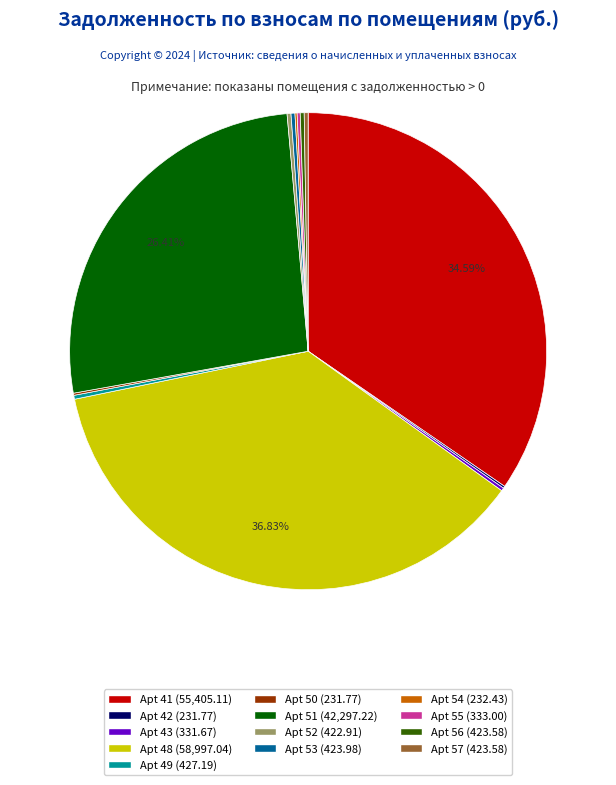

Which has a higher value, Apt 51 (42,297.22) or Apt 48 (58,997.04)?

Apt 48 (58,997.04)